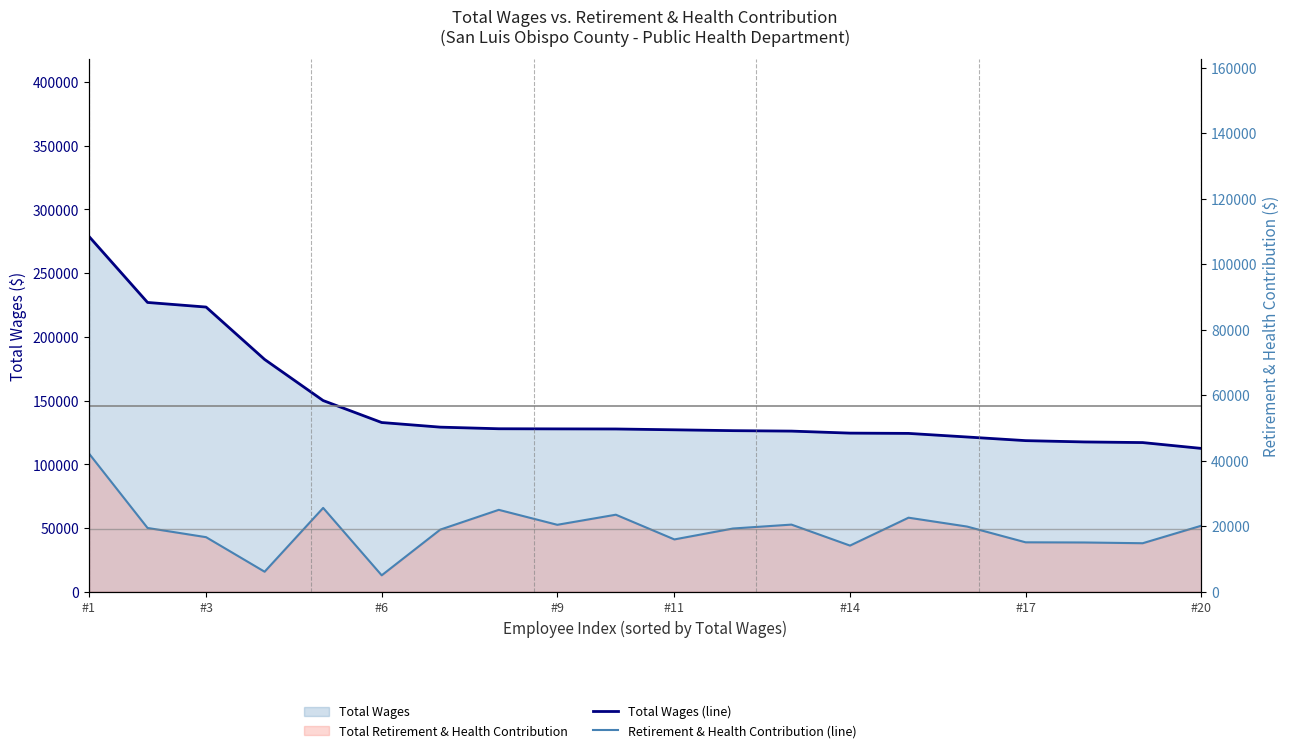

What is the difference between the second highest and second lowest values in the Total Wages (line) series?

109964